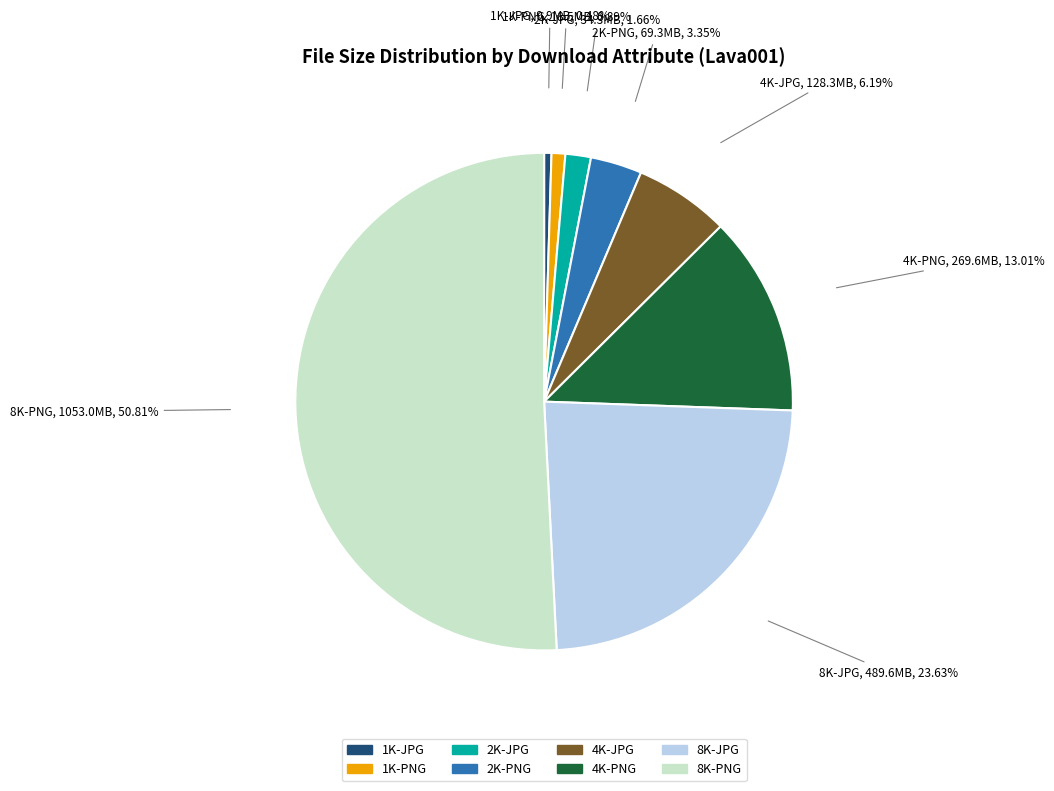

Combined, what portion of the pie is 8K-PNG and 2K-JPG?

52.5%